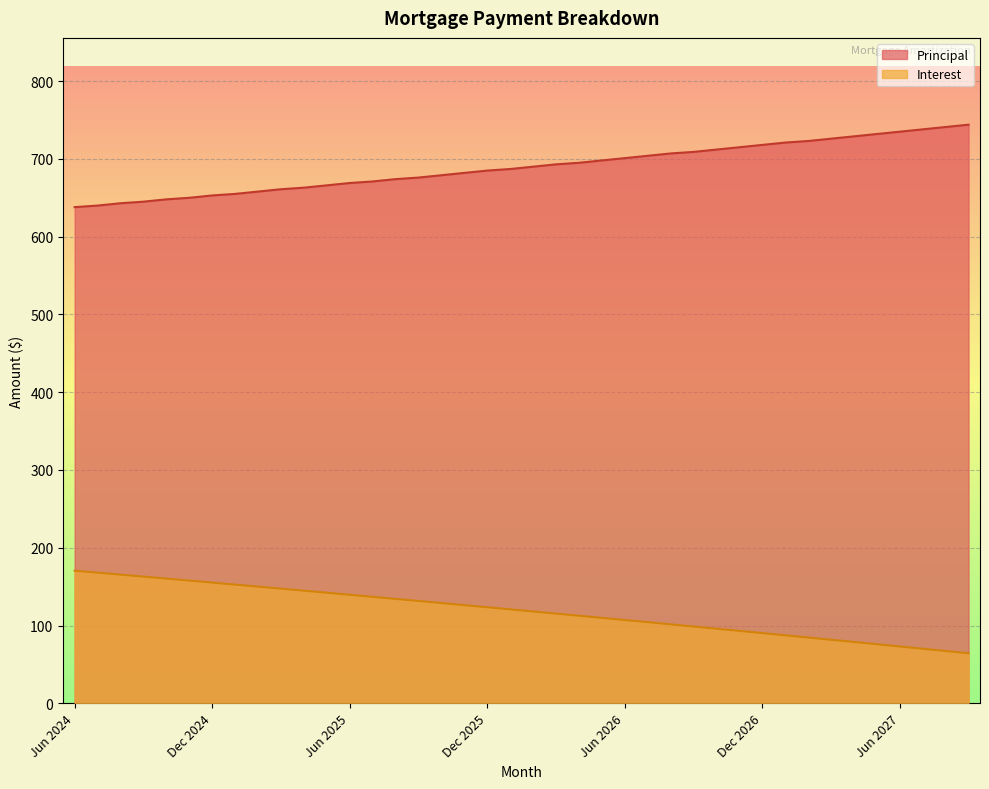

How many lines are shown in the chart?

2